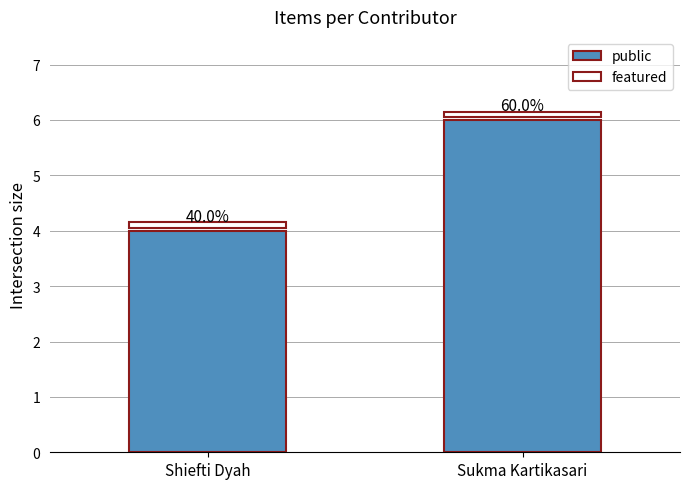

Rank the series by their average value, from lowest to highest.

featured, public